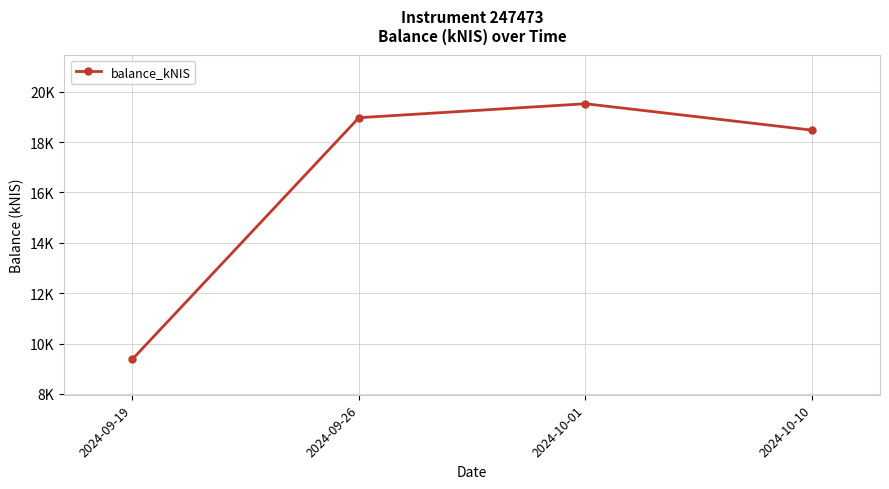

Which label corresponds to the largest value in the chart?

2024-10-01